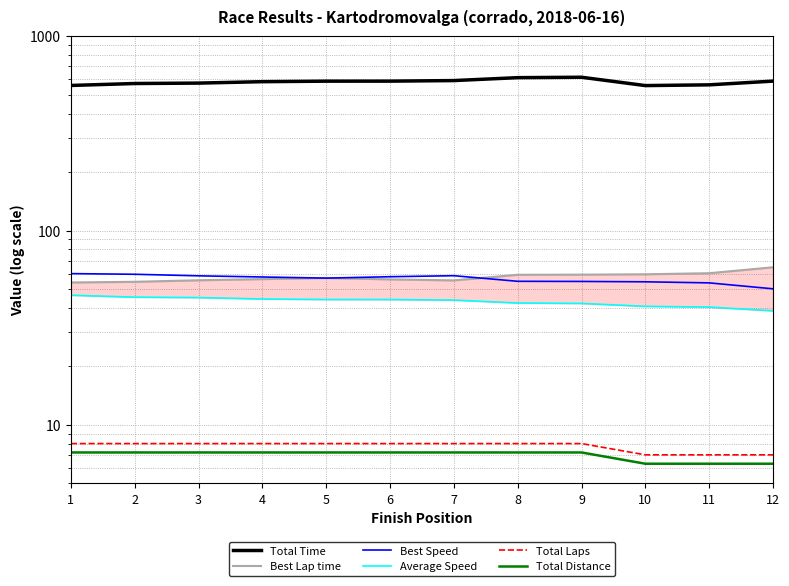

Where is the first local maximum for Best Speed?

7